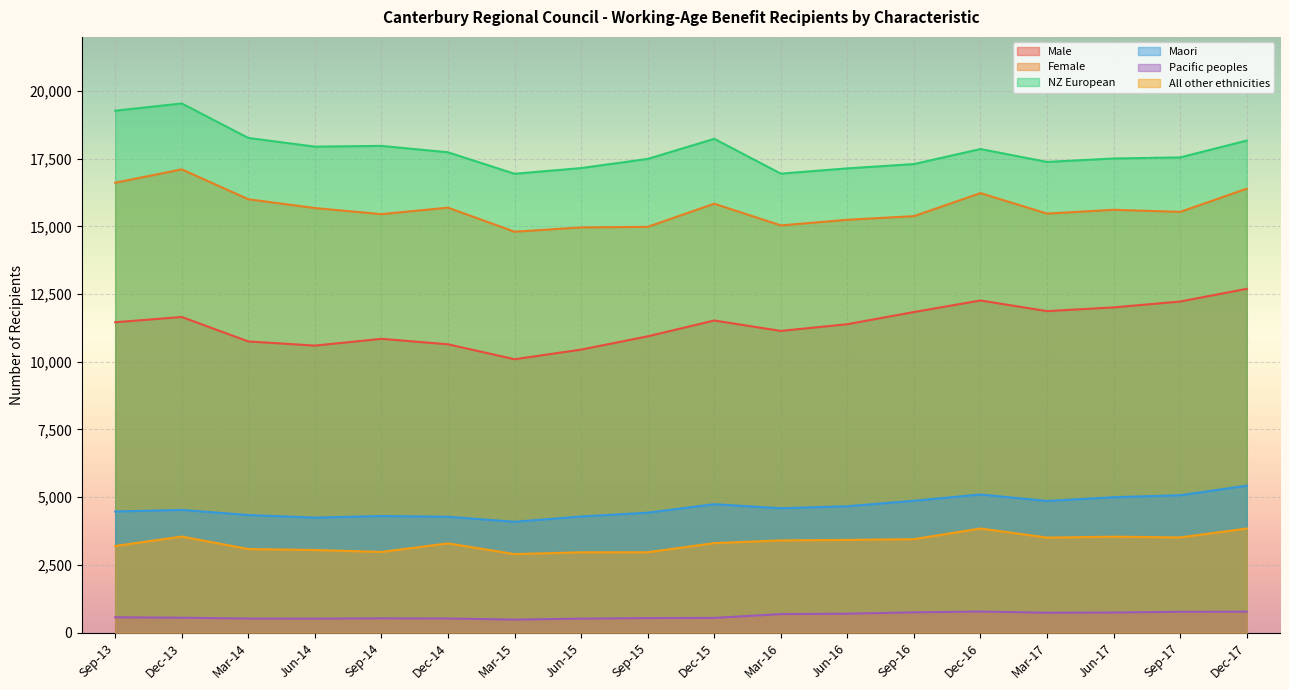

What is the total value across all series at Sep-16?

53584